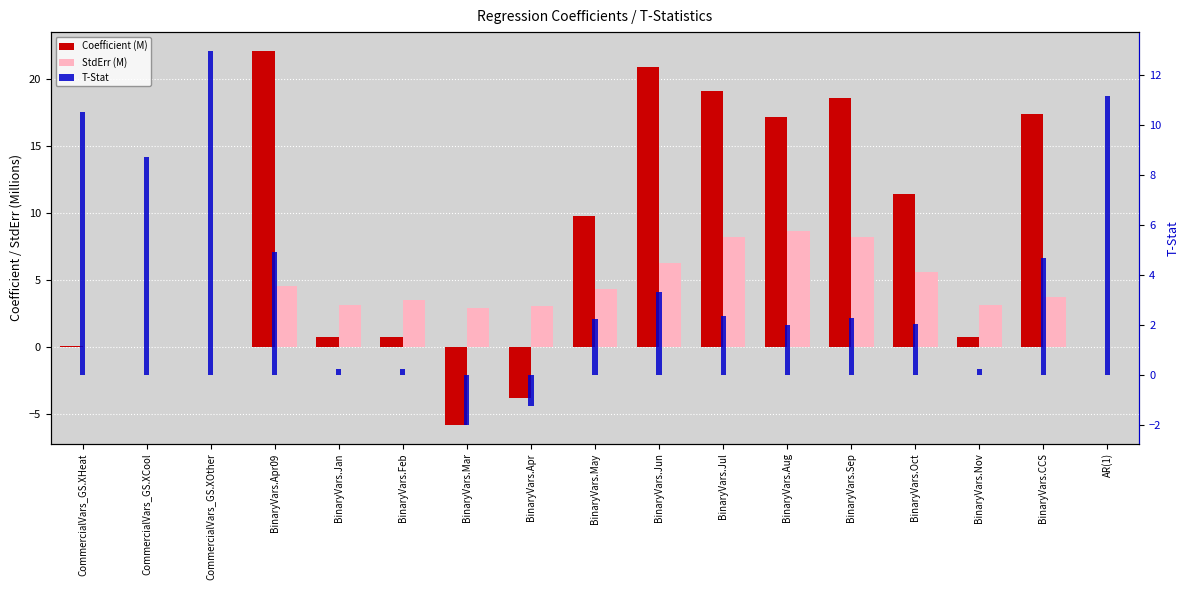

Which category has the lowest value across all series?

BinaryVars.Mar